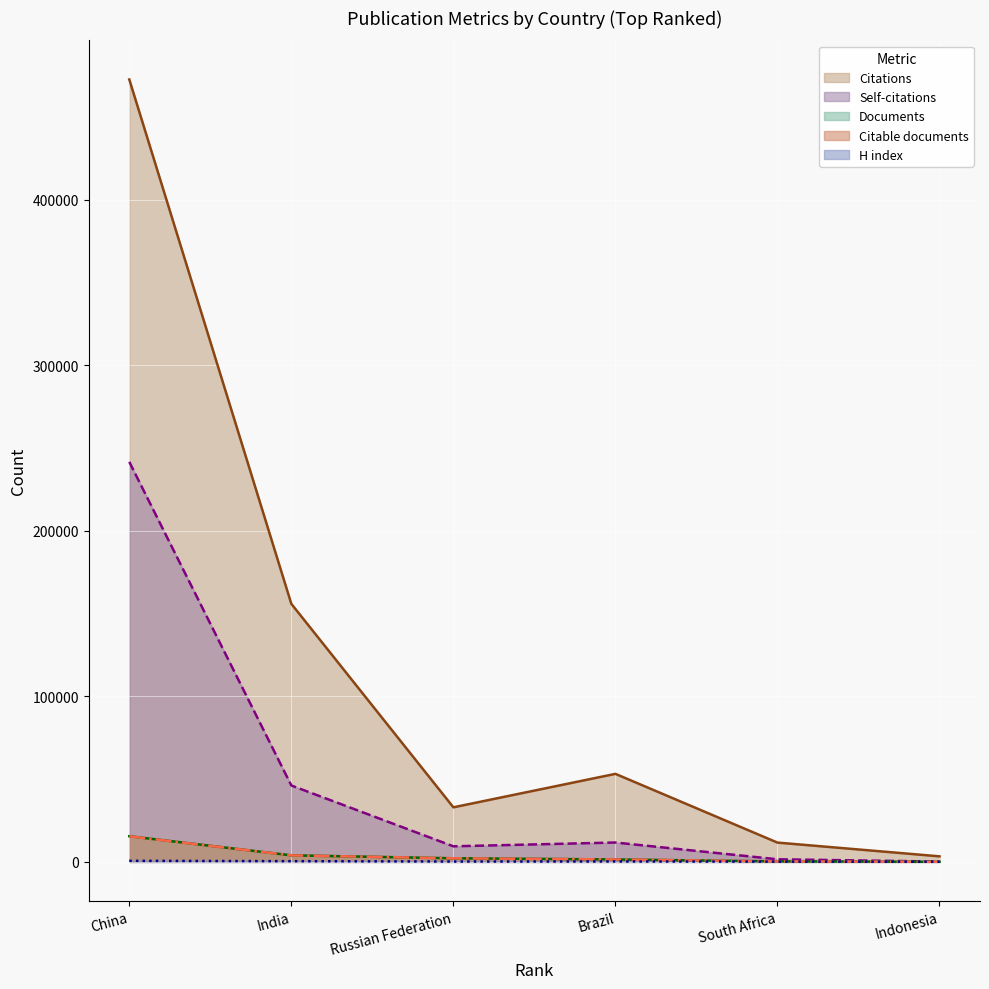

Which series has the largest total across all categories?

Citations